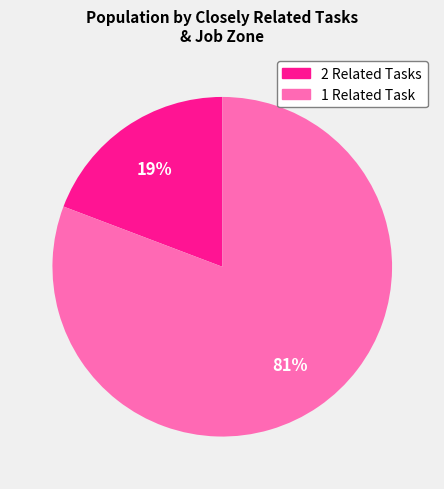

Combined, do 2 Related Tasks and 1 Related Task account for over 50%?

Yes